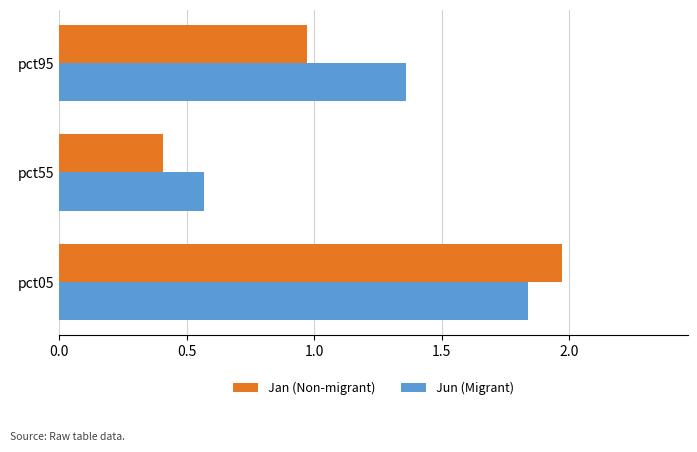

At which category is the sum across all series the highest?

pct05